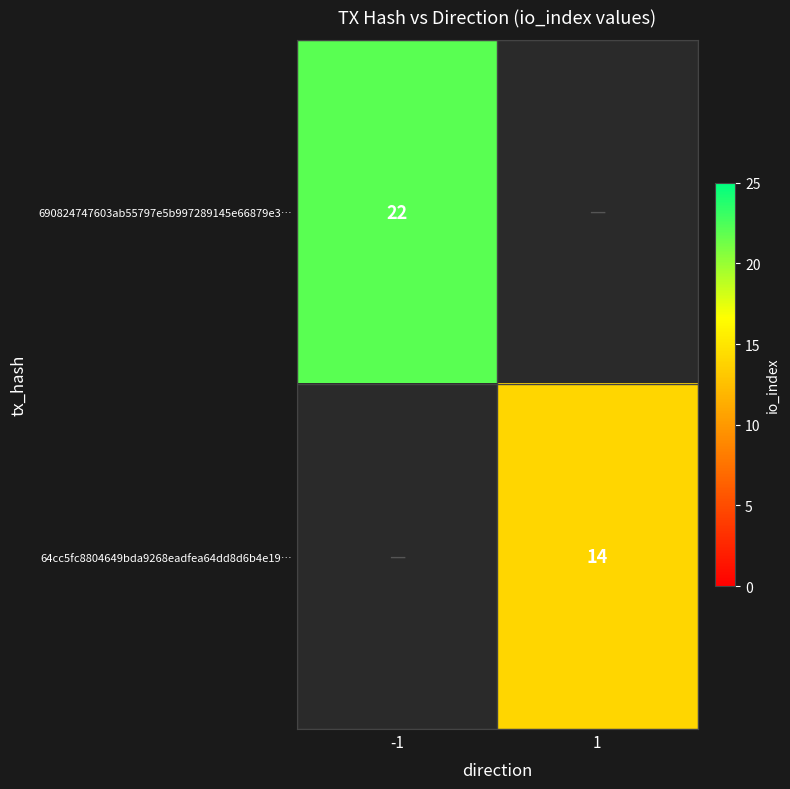

What is the maximum value shown in the chart?

22.0